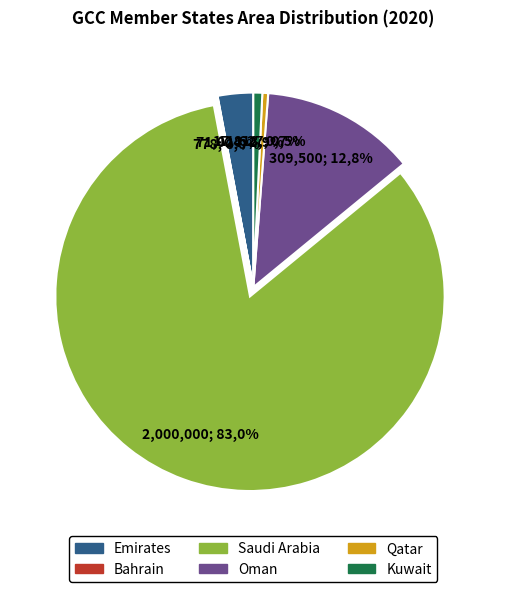

What is the majority slice?

Saudi Arabia